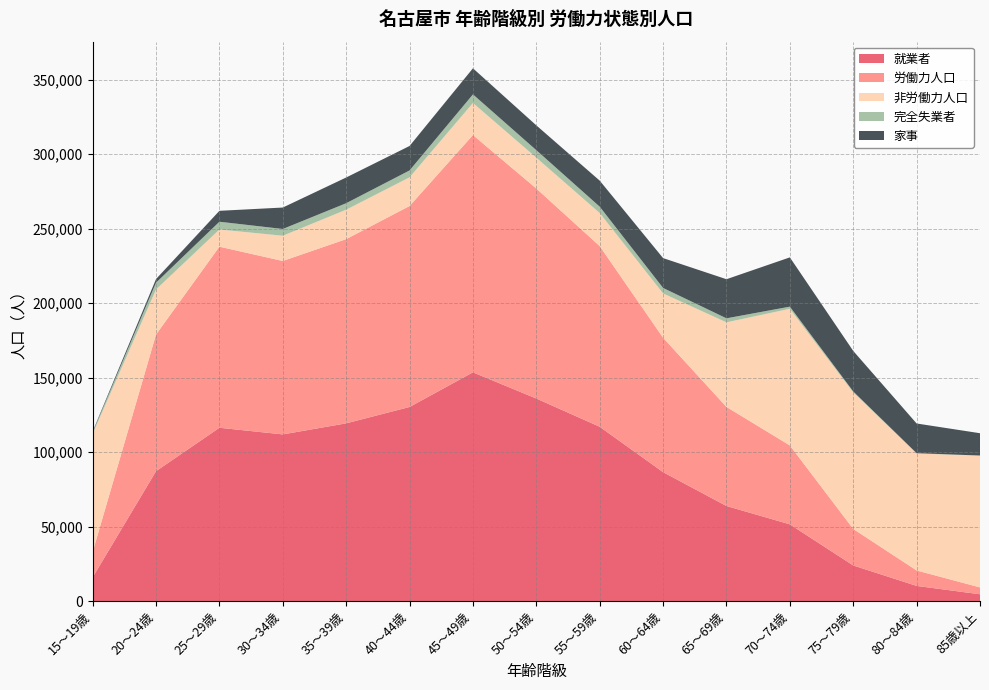

Reading right to left, transcribe all the data shown in this chart.

就業者: 4550	10169	23900	51509	63810	86539	117009	135954	153548	130284	119299	111873	116337	87187	15945
労働力人口: 4603	10359	24506	52956	66506	90209	121267	140978	159291	134907	123657	116417	121550	91737	16989
非労働力人口: 88485	78544	91686	91720	56789	29763	22217	20719	21543	19254	19761	16940	11544	30252	79353
完全失業者: 53	190	606	1447	2696	3670	4258	5024	5743	4623	4358	4544	5213	4550	1044
家事: 14977	19941	27217	33082	26250	20044	17478	16650	17510	16429	17263	14394	7326	2451	529